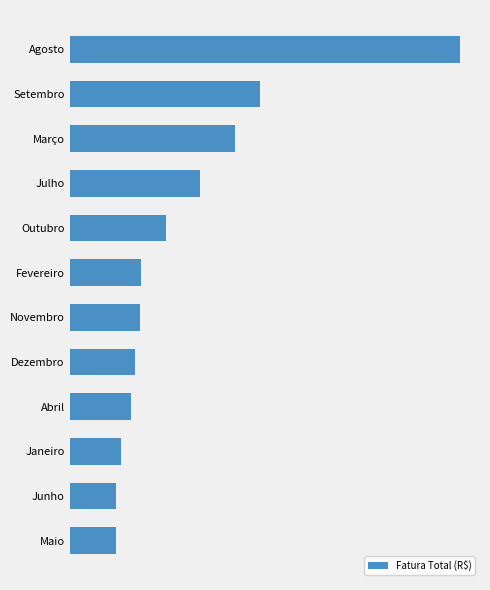

At which label is the value closest to 178?

Setembro